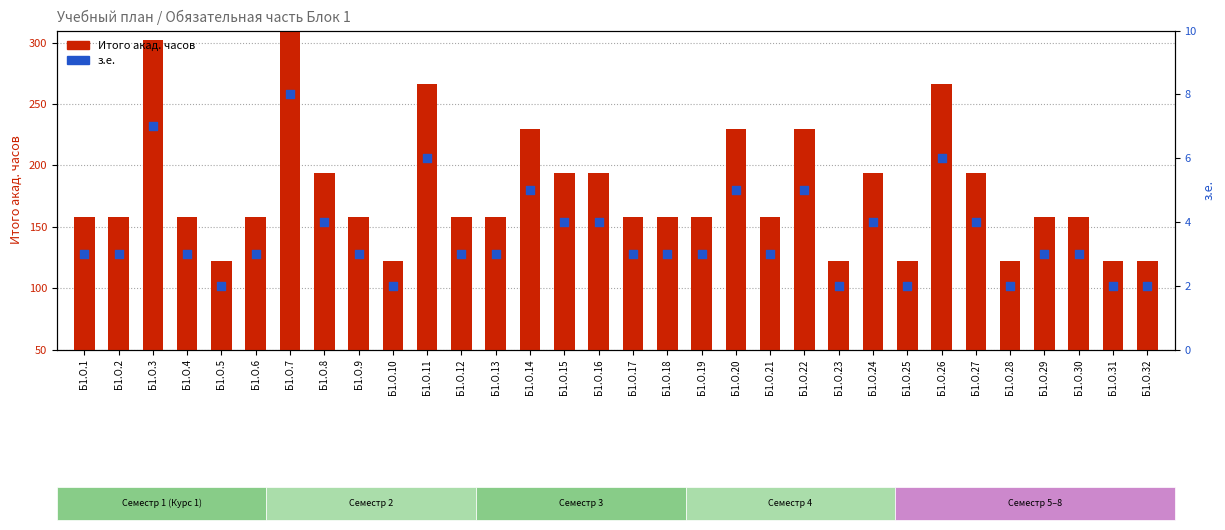

Which series contains the highest Y value?

Итого акад. часов